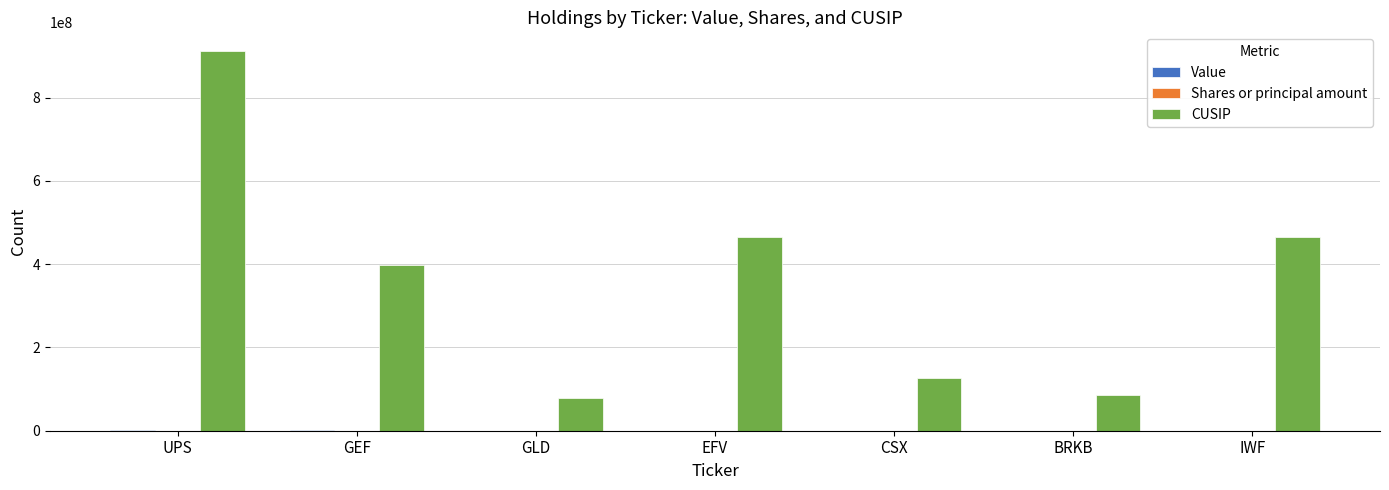

At which label does CUSIP reach its peak?

UPS